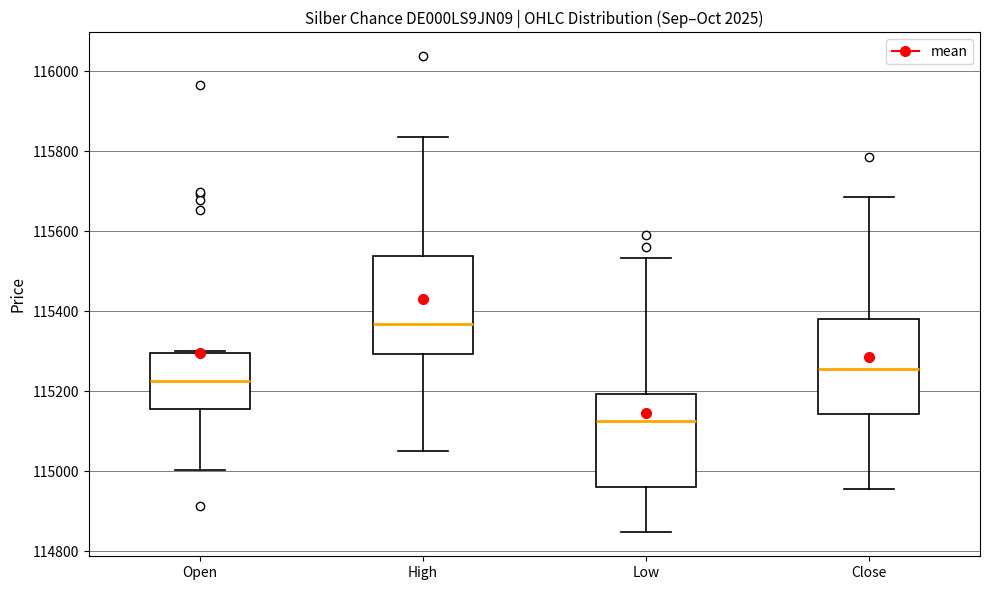

Reading left to right, read every box against the y-axis: the position of its median line, the range the box covers, and the ends of its whiskers. The values are not printed on the chart, so give them approximately, as read against the axis.

Open: median 115220, box 115160 to 115300, whiskers 115000 to 115300
High: median 115360, box 115300 to 115540, whiskers 115060 to 115840
Low: median 115120, box 114960 to 115200, whiskers 114840 to 115540
Close: median 115260, box 115140 to 115380, whiskers 114960 to 115680